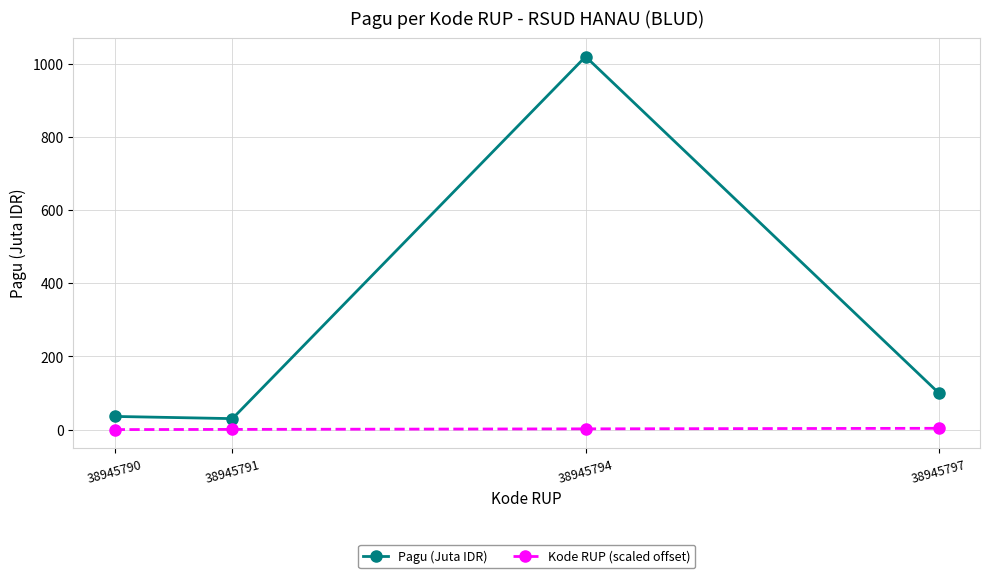

At 38945797, list the series in order from smallest to largest.

Kode RUP (scaled offset), Pagu (Juta IDR)